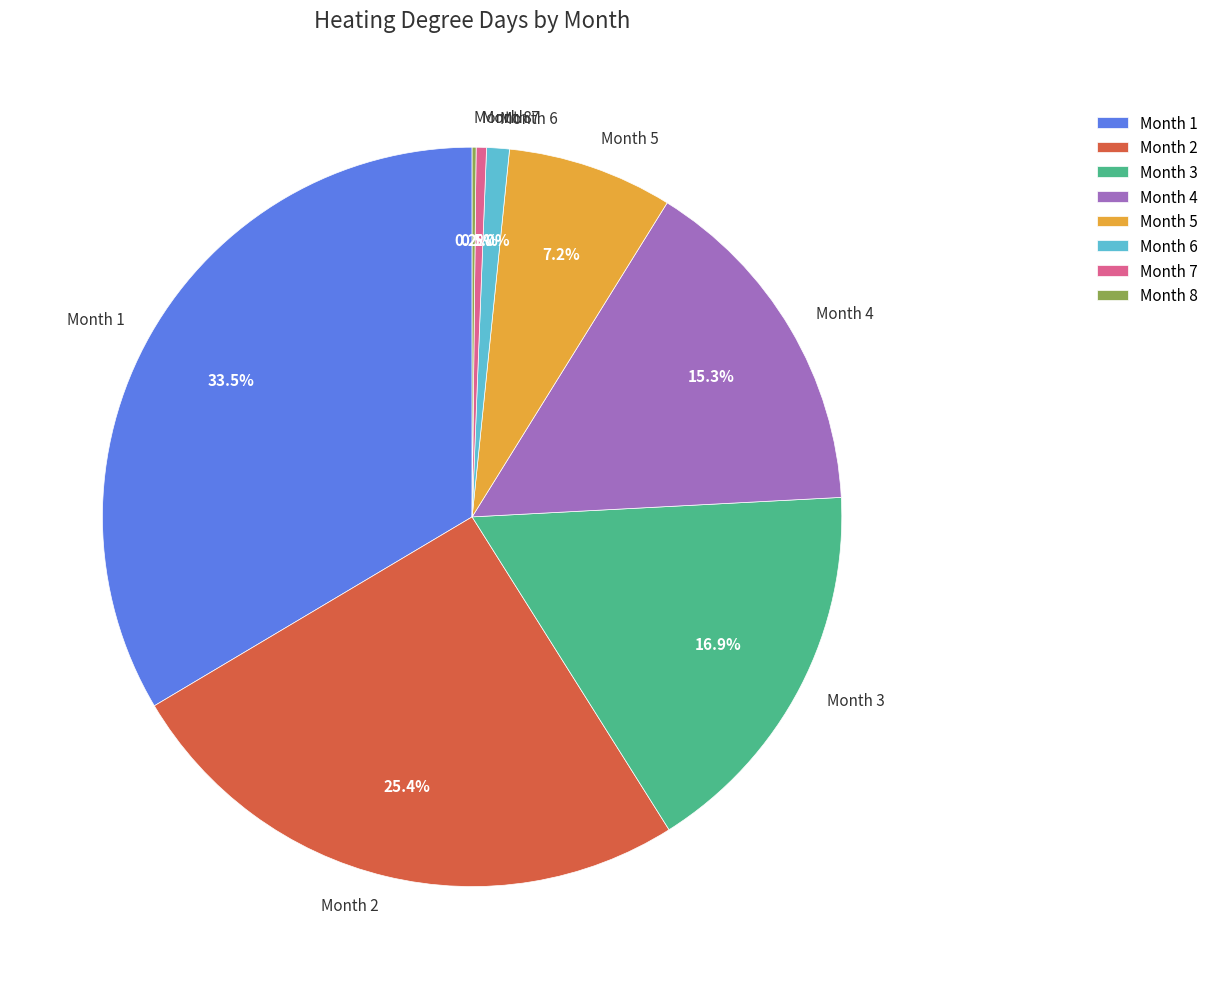

Is the sum of Month 4 and Month 7 greater than half?

No